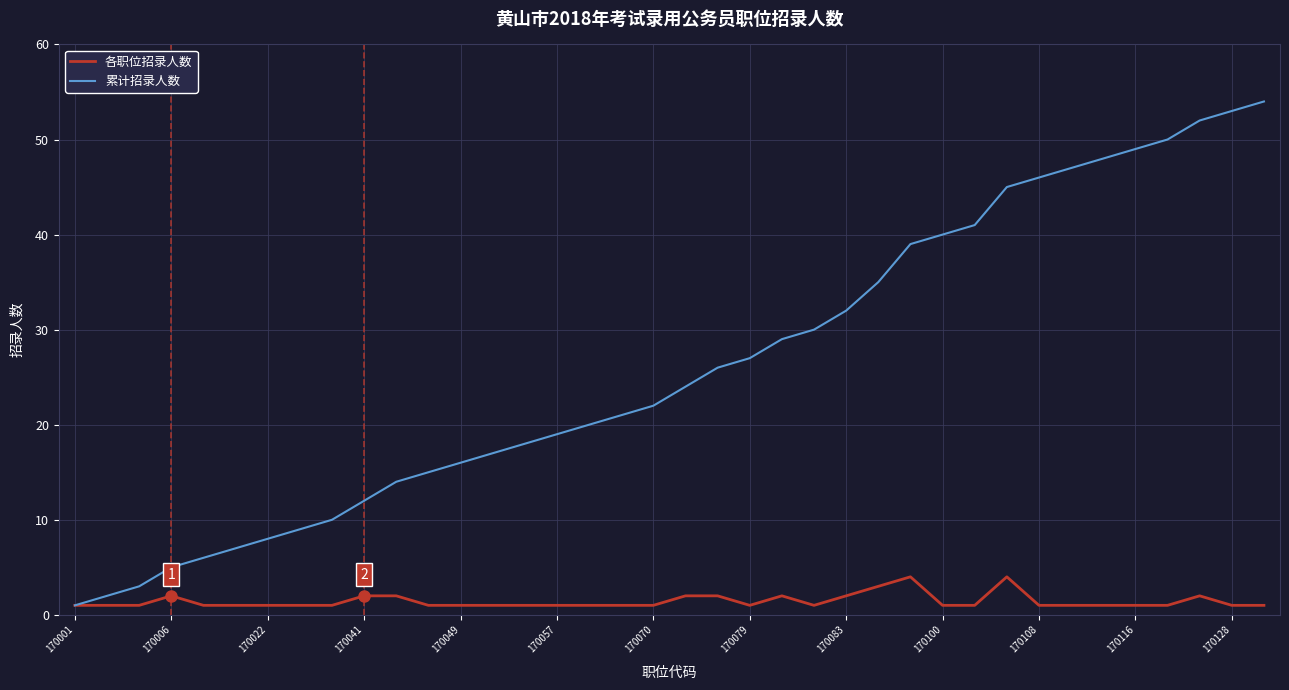

What is the maximum value for 各职位招录人数?

4